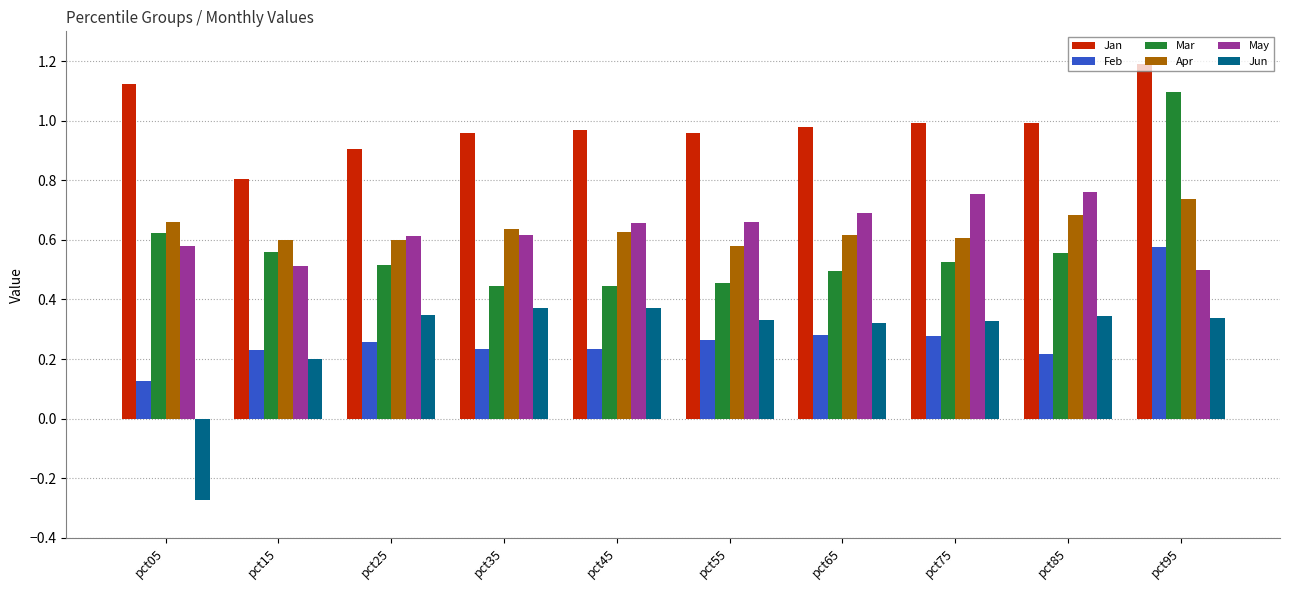

True or false: Apr has a value of 0.2 at pct05.

False